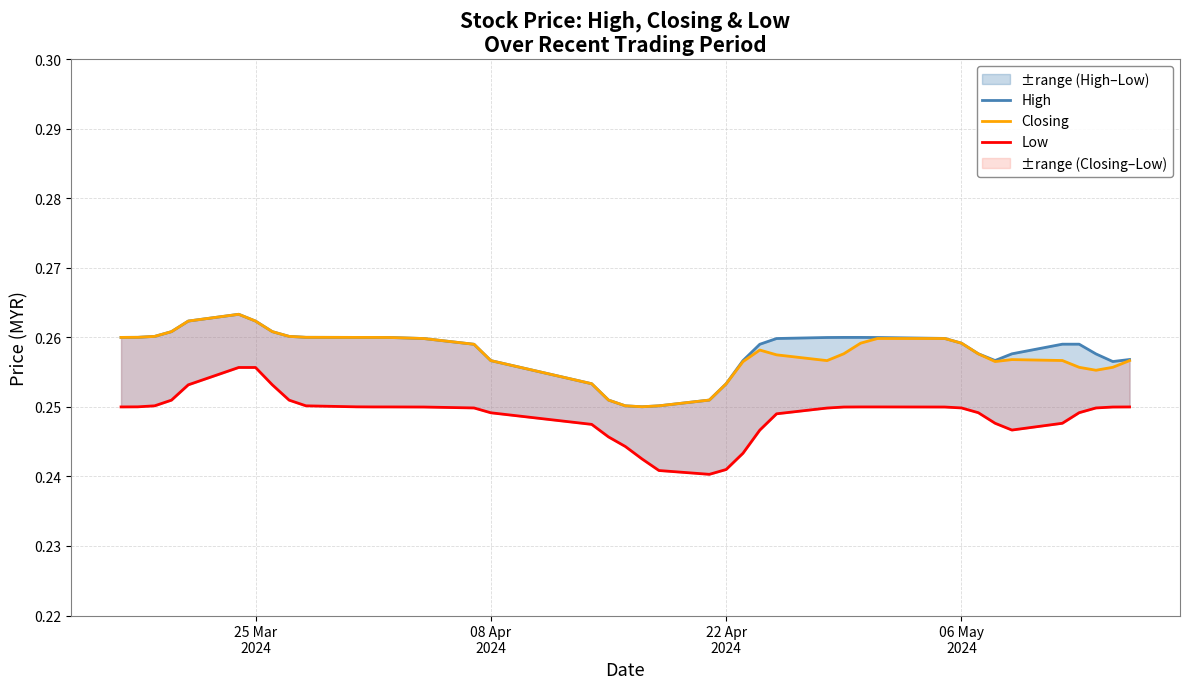

How many interior local peaks does the High series have?

2